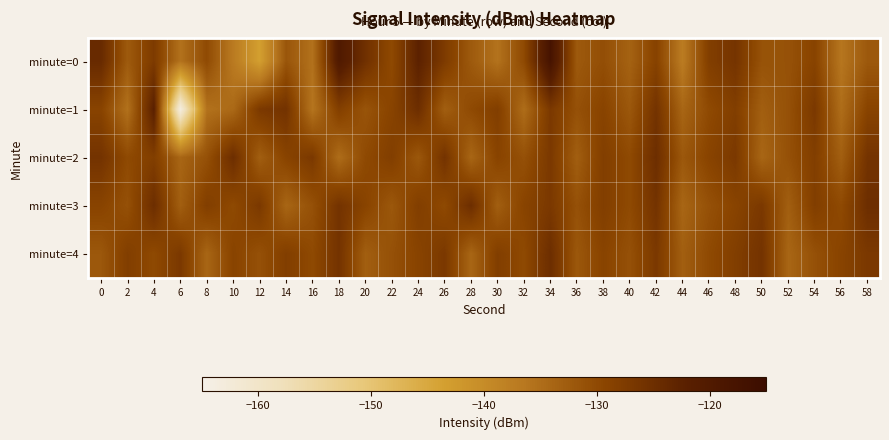

Between 12 and 16, which series saw the biggest shift?

minute=1